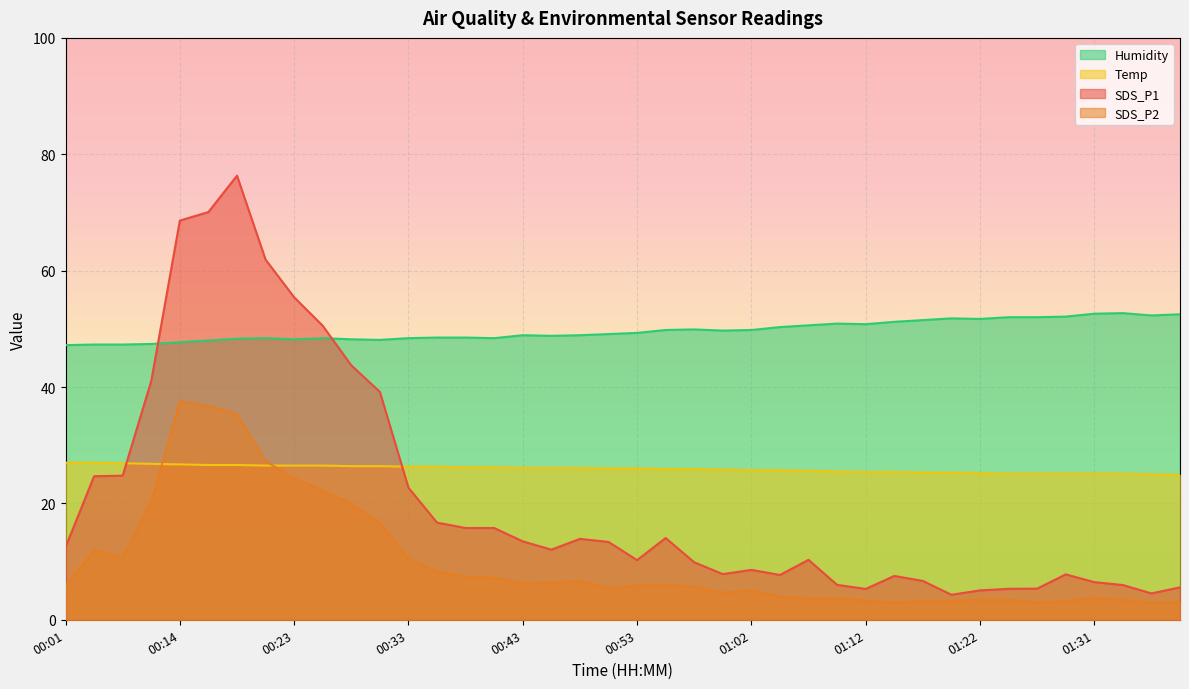

What is the label of the 26th point from the left?

01:05